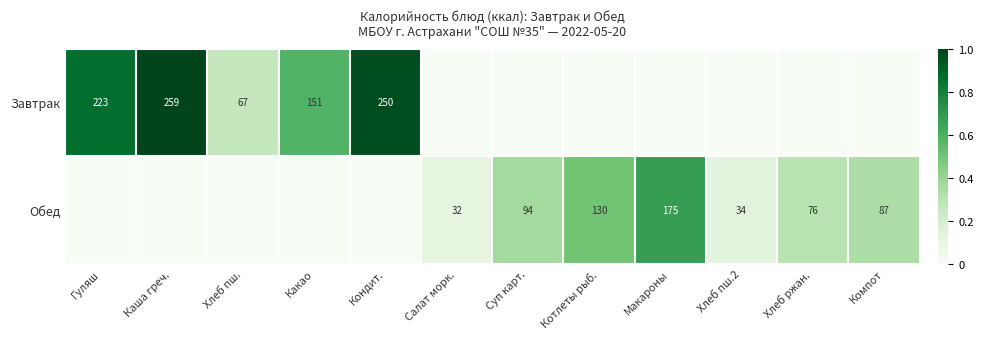

How many series are shown in this chart?

2